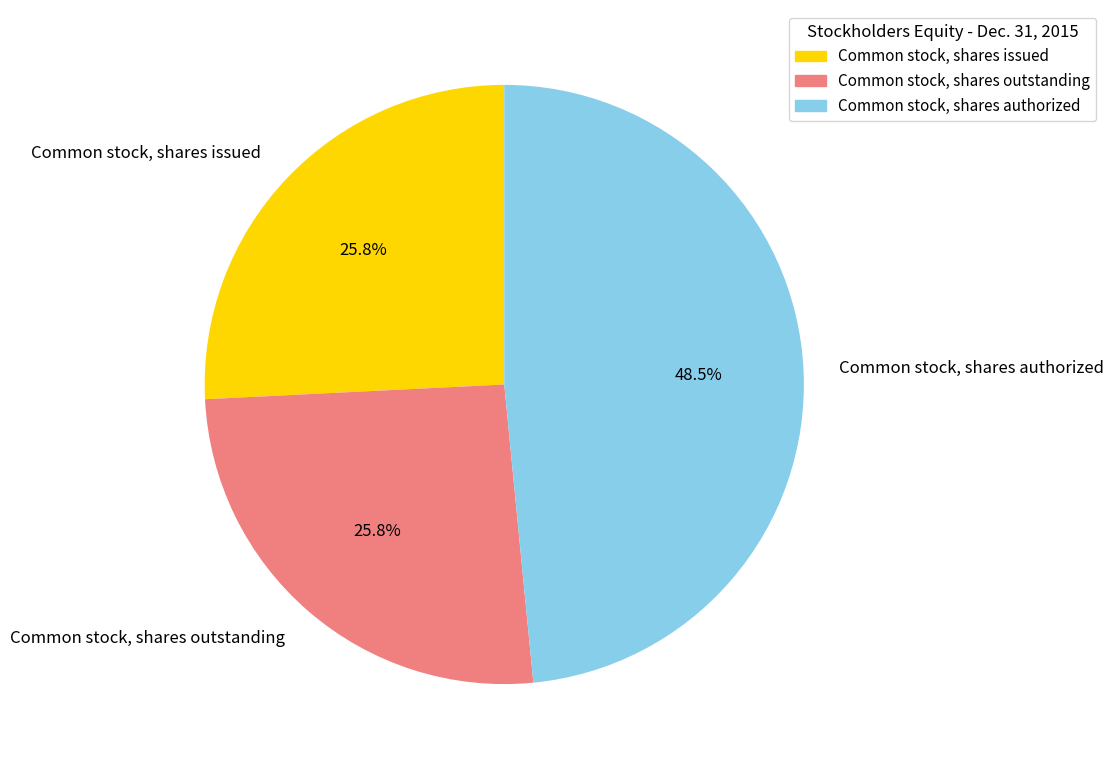

Does Common stock, shares issued represent more than half of the total?

No